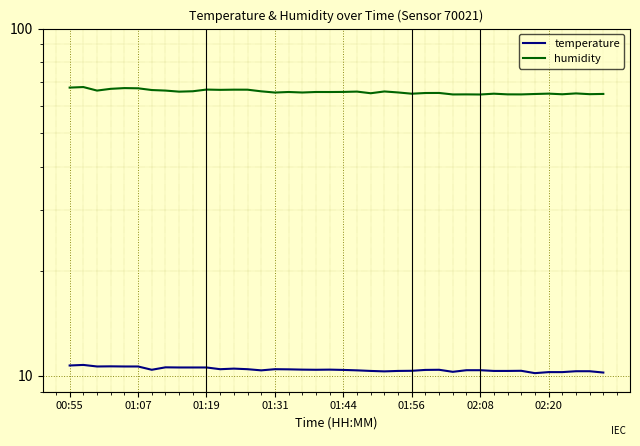

What is the sum of all temperature values?

417.1